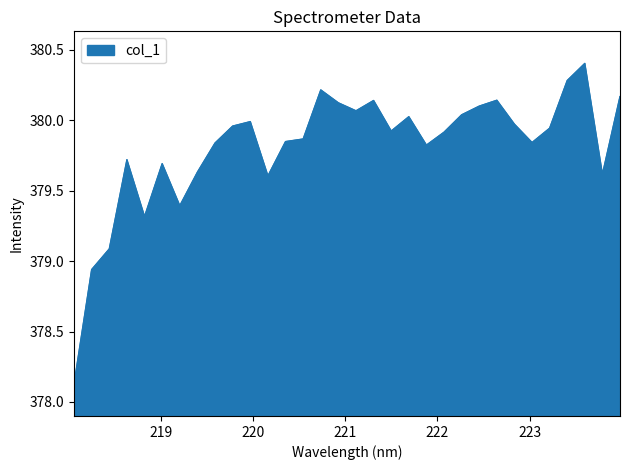

What is the maximum value shown in the chart?

380.4